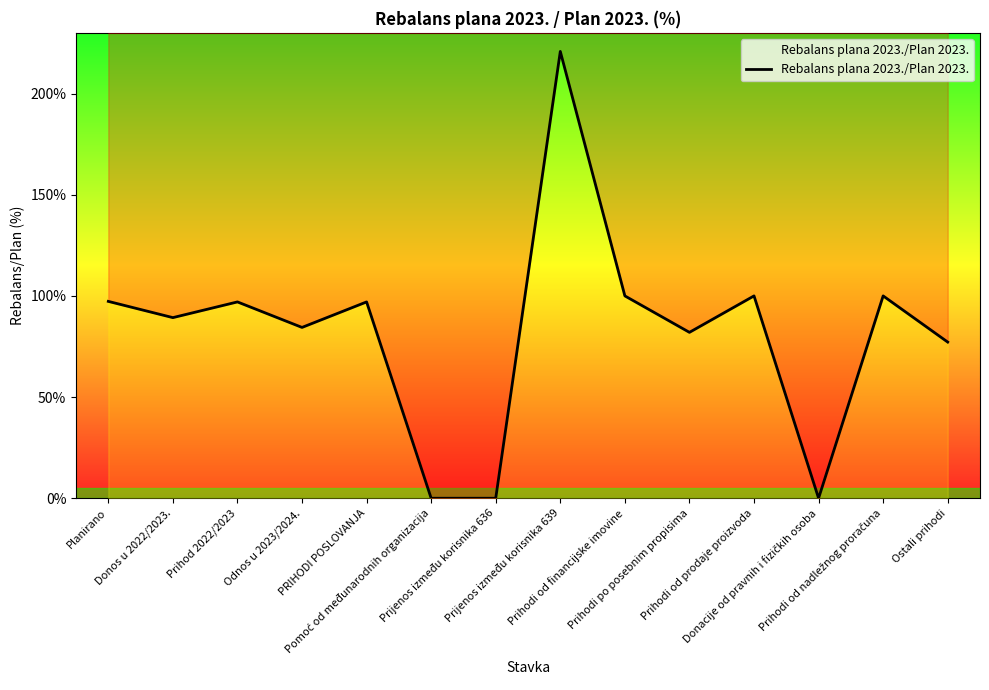

What is the difference between the values at Prihodi od nadležnog proračuna and Pomoć od međunarodnih organizacija?

100.0